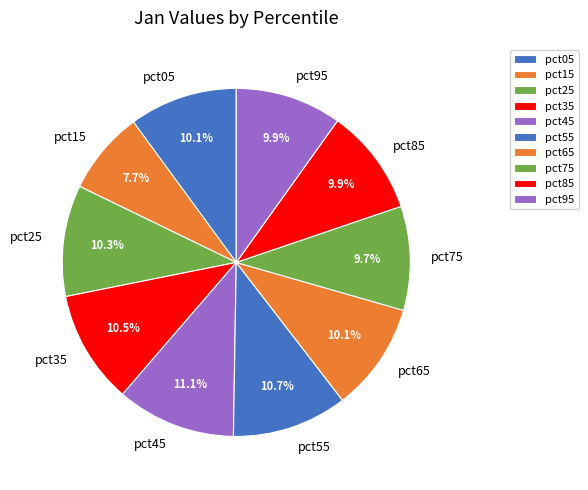

Is there any slice that represents more than half of the pie?

No